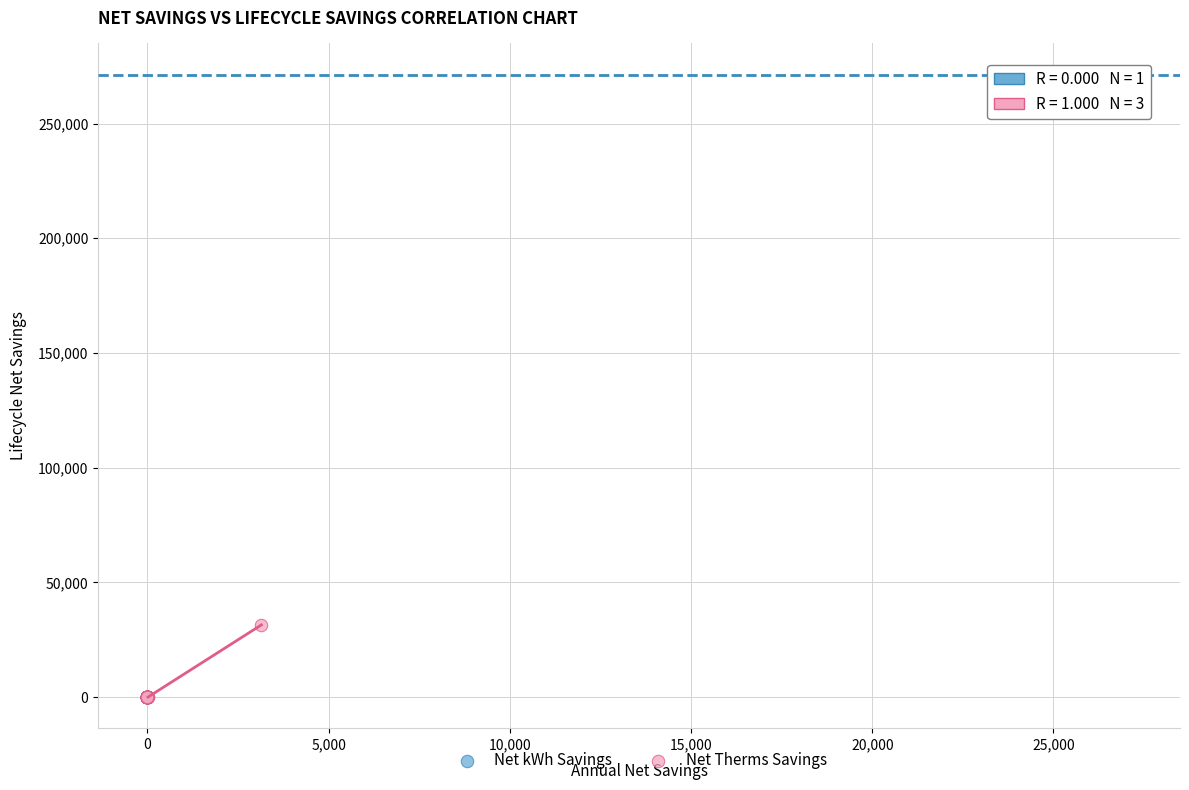

Which series reaches the maximum Y coordinate?

Net kWh Savings